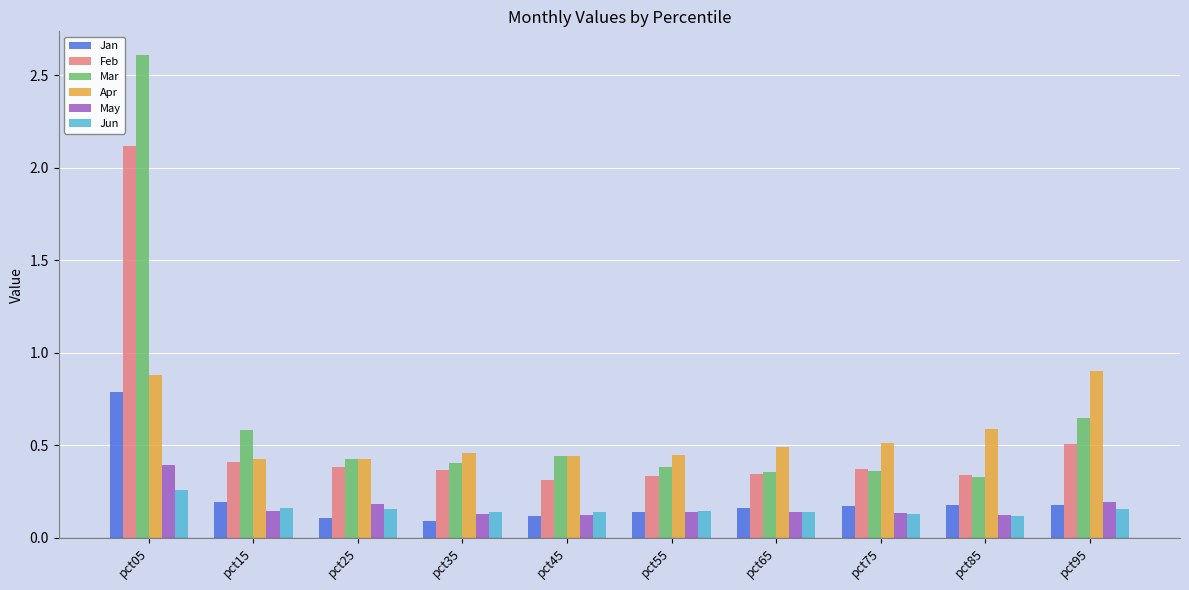

How many Mar values are between 0 and 1?

9